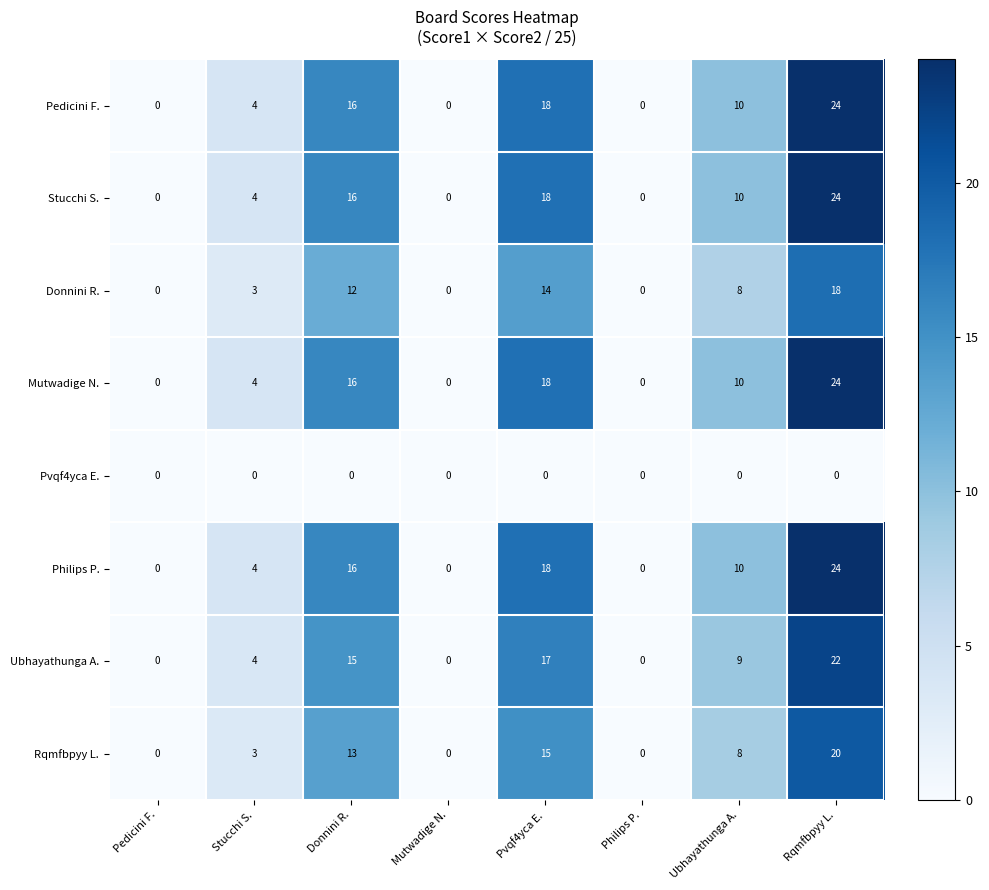

What is the spread (max minus min) of values at Donnini R.?

16